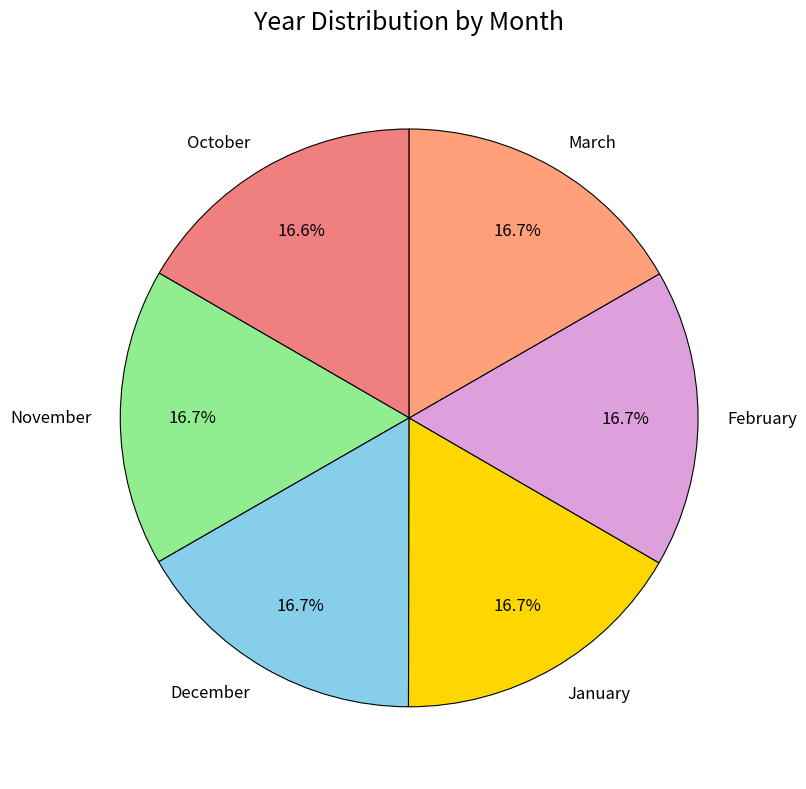

Is it true that January is 24% of the pie?

False